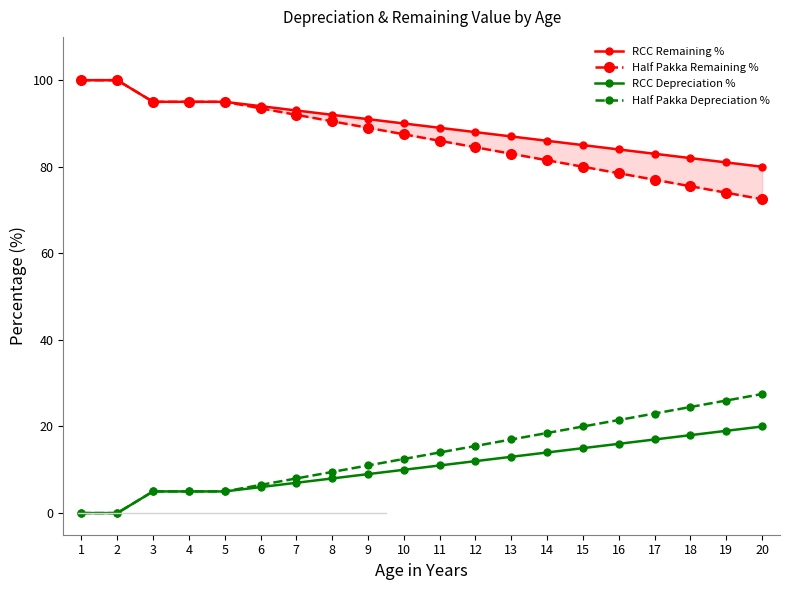

What is the approximate value of Half Pakka Depreciation % at 18?

24.5